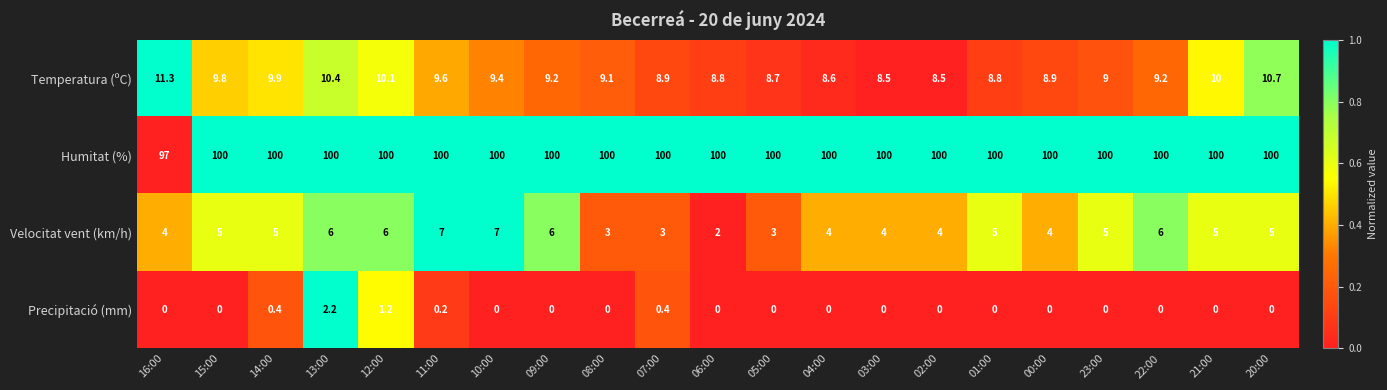

Rank the series by their maximum value, from lowest to highest.

Precipitació (mm), Velocitat vent (km/h), Temperatura (ºC), Humitat (%)